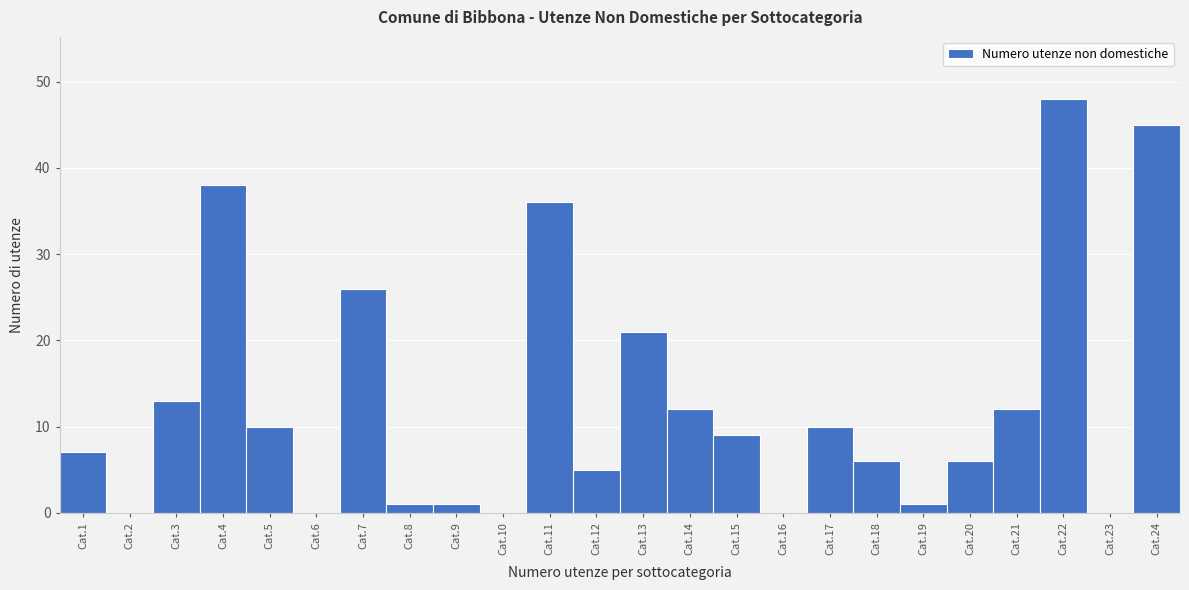

Reading left to right, extract all data points from this chart.

Cat.1=7	Cat.2=0	Cat.3=13	Cat.4=38	Cat.5=10	Cat.6=0	Cat.7=26	Cat.8=1	Cat.9=1	Cat.10=0	Cat.11=36	Cat.12=5	Cat.13=21	Cat.14=12	Cat.15=9	Cat.16=0	Cat.17=10	Cat.18=6	Cat.19=1	Cat.20=6	Cat.21=12	Cat.22=48	Cat.23=0	Cat.24=45